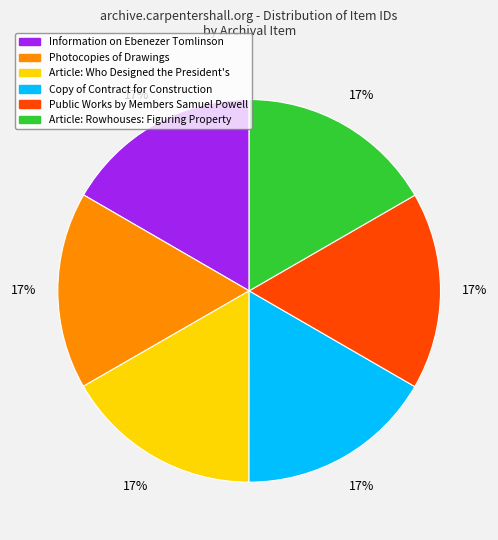

True or false: Public Works by Members Samuel Powell accounts for 9% of the total.

False